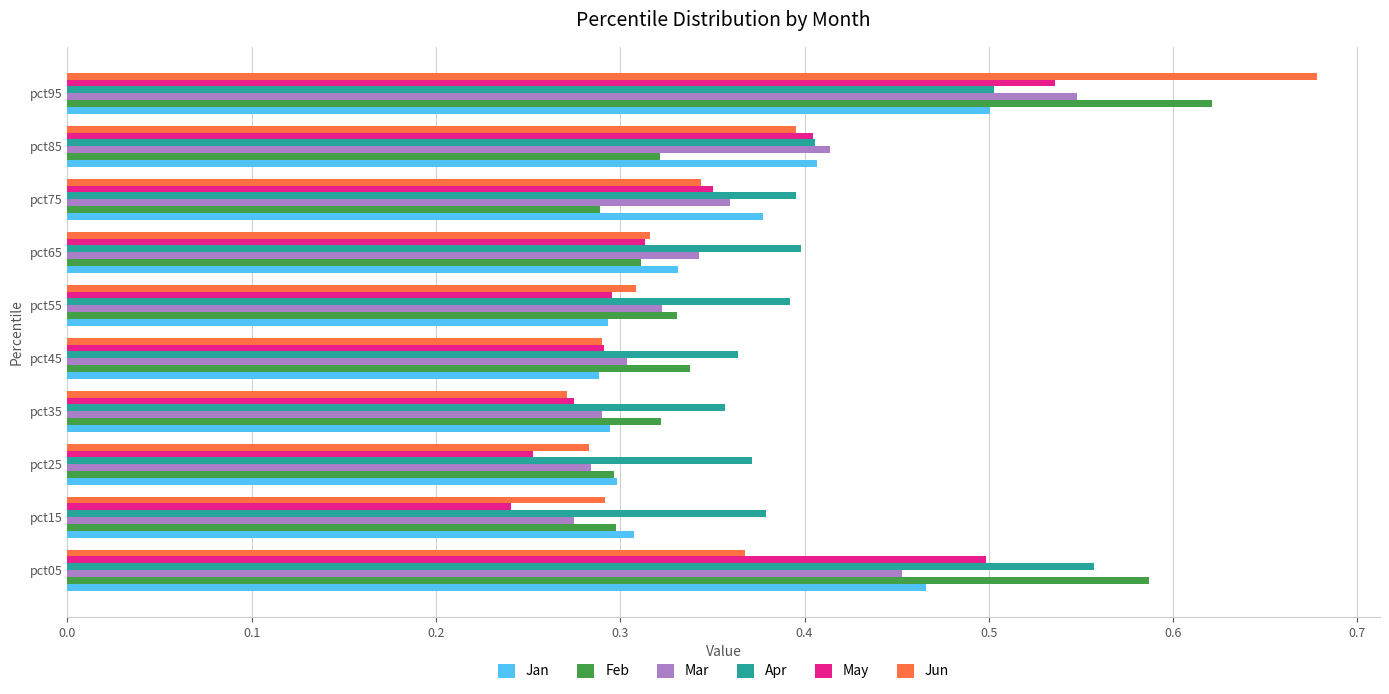

The value of May at pct35 is 0.2. True or false?

False